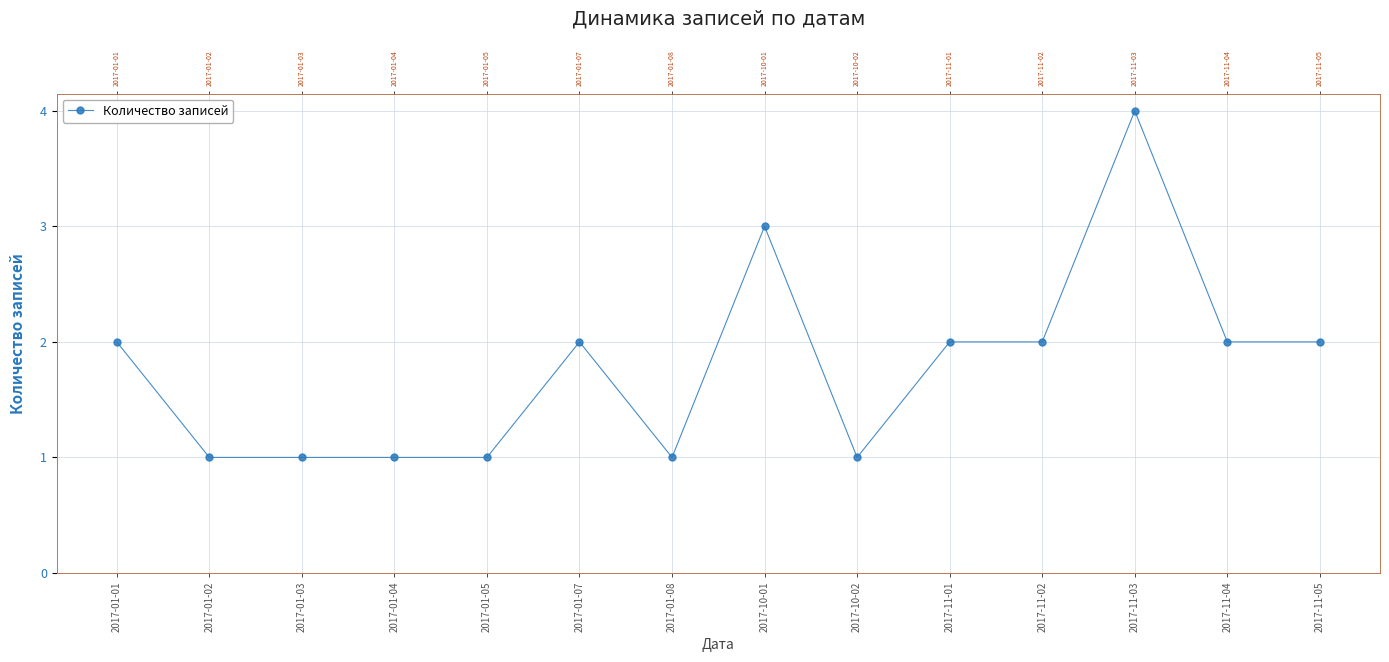

True or false: the data shows 2 at 2017-11-02.

True